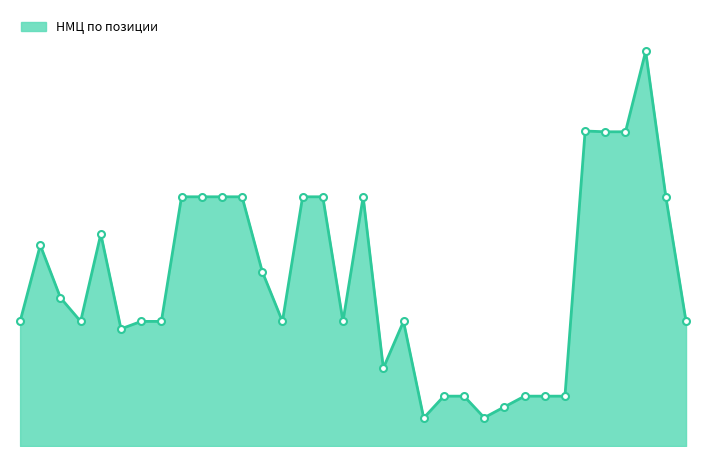

At which category does the chart reach its peak across all series?

32